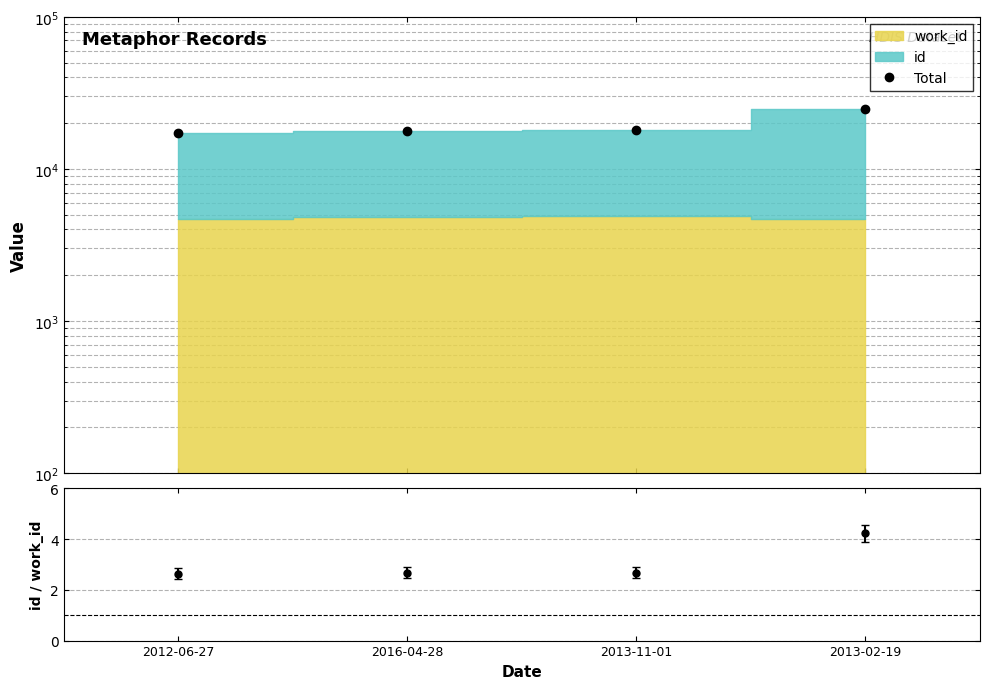

What is the sum of the values at 2013-11-01 and 2012-06-27?

35099